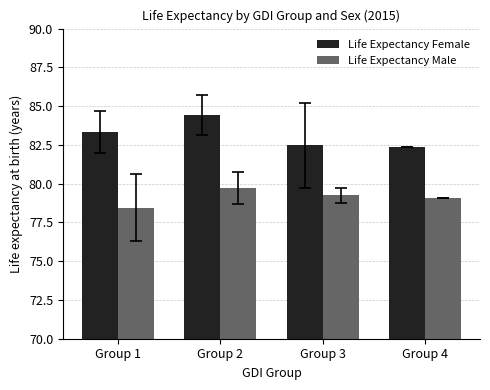

Rank the series by their maximum value, from lowest to highest.

Life Expectancy Male, Life Expectancy Female